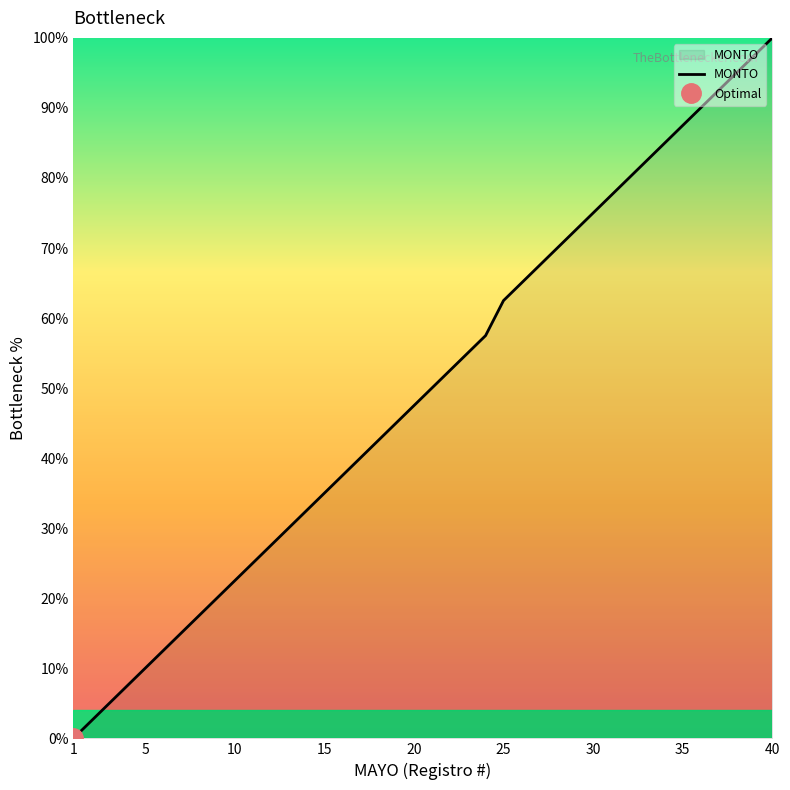

How many lines are shown in the chart?

1